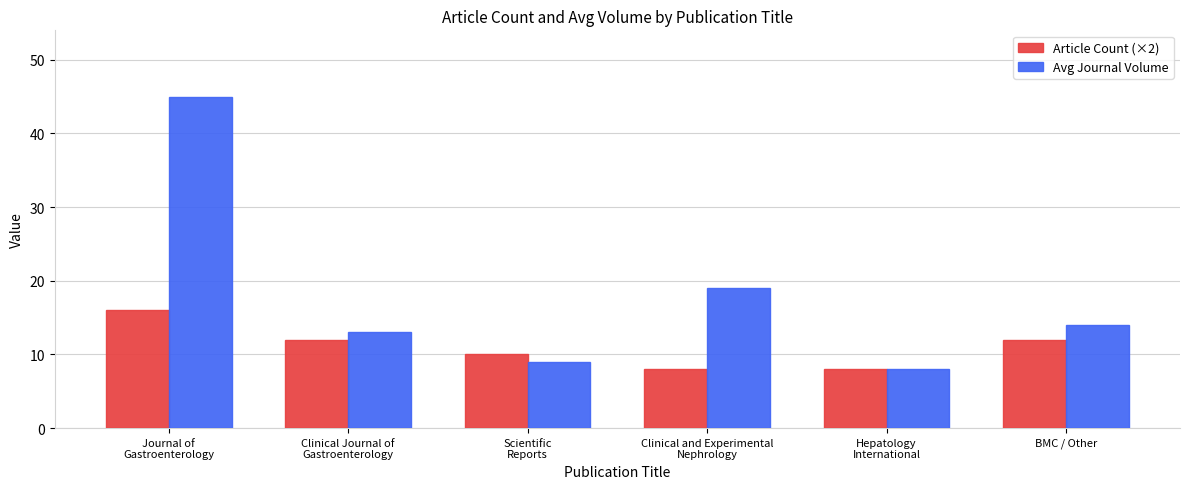

Reading left to right, extract all data points from this chart.

Article Count (×2): Journal of
Gastroenterology=16	Clinical Journal of
Gastroenterology=12	Scientific
Reports=10	Clinical and Experimental
Nephrology=8	Hepatology
International=8	BMC / Other=12
Avg Journal Volume: Journal of
Gastroenterology=45	Clinical Journal of
Gastroenterology=13	Scientific
Reports=9	Clinical and Experimental
Nephrology=19	Hepatology
International=8	BMC / Other=14